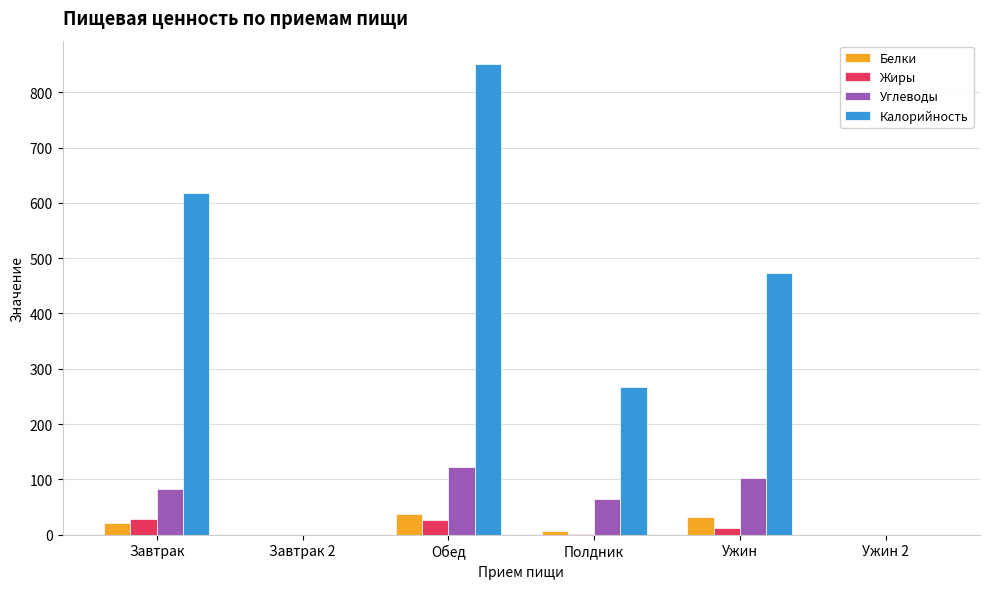

Which series changed the most between Завтрак and Завтрак 2?

Калорийность